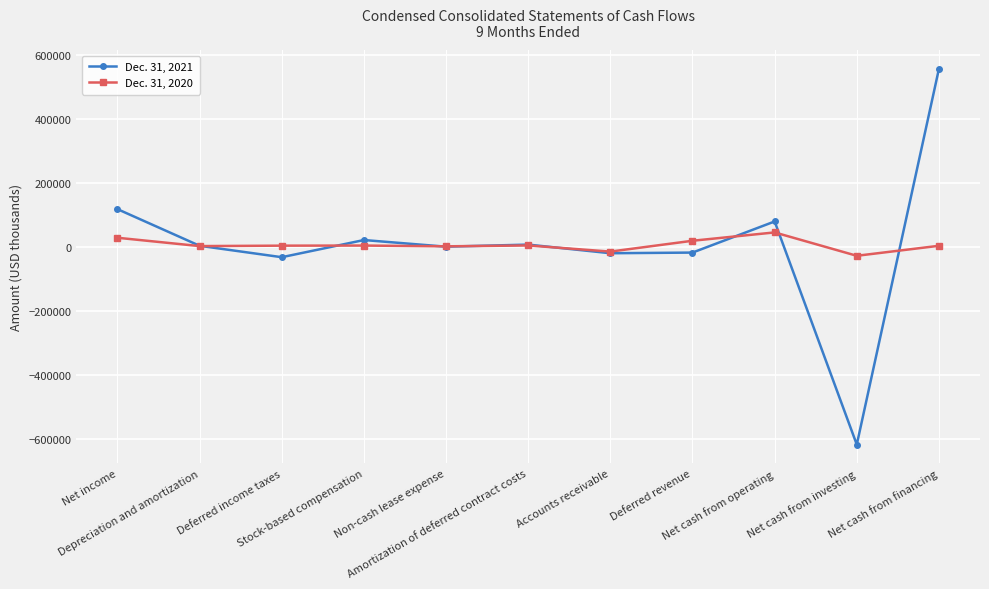

What is the smallest value displayed?

-616948